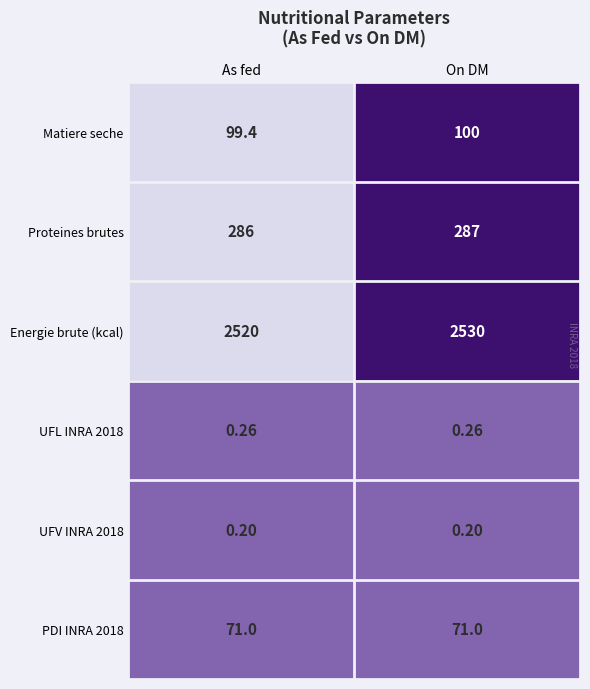

Which series changed the most between As fed and On DM?

Energie brute (kcal)